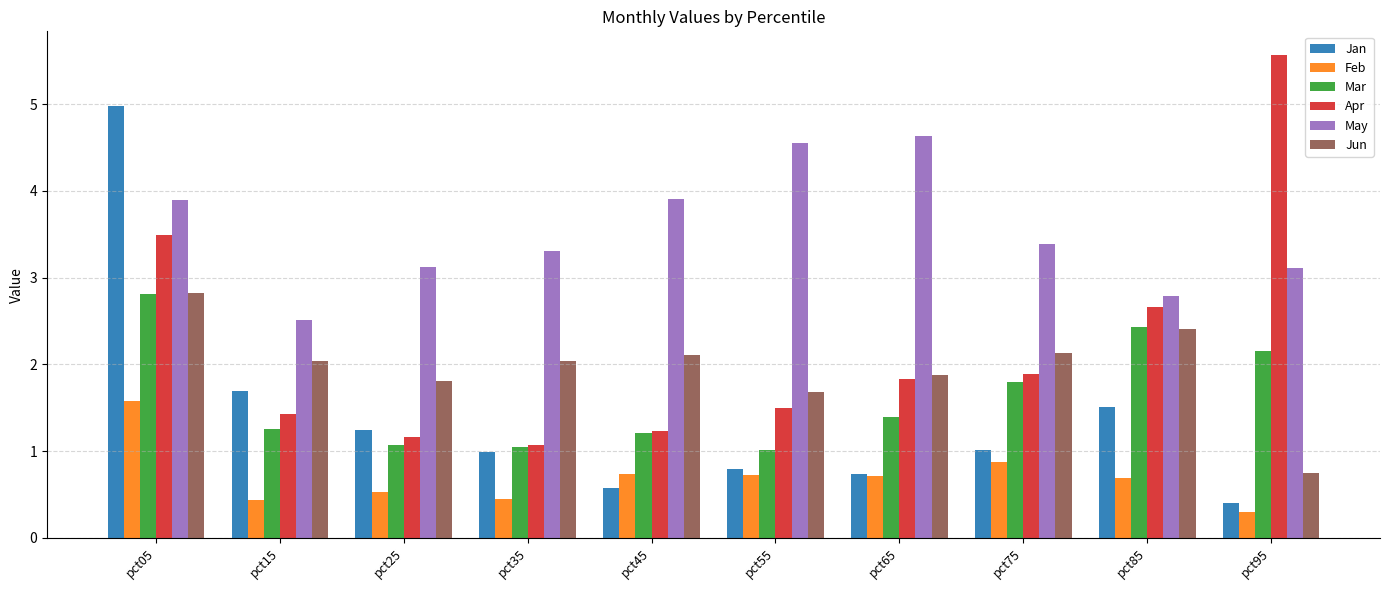

Which category has the lowest value in the Feb series?

pct95